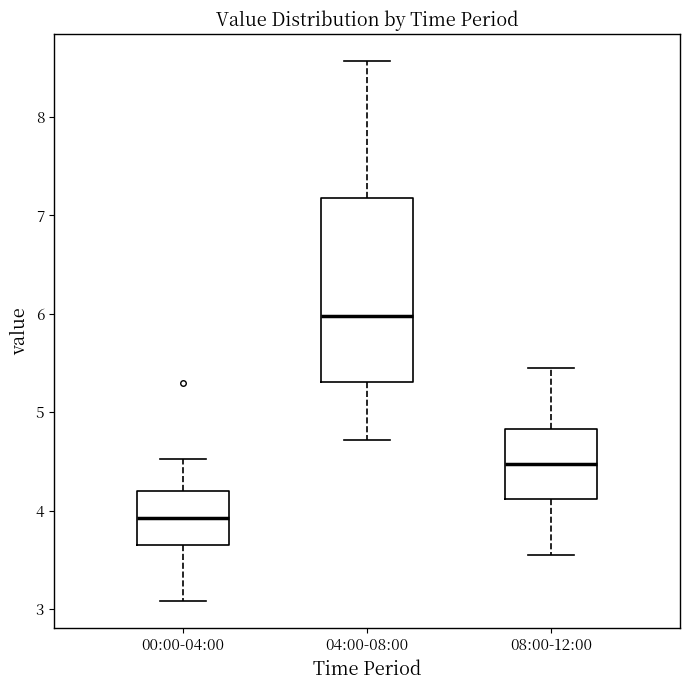

Comparing the boxes themselves (not the whiskers), which one is the tallest?

04:00-08:00